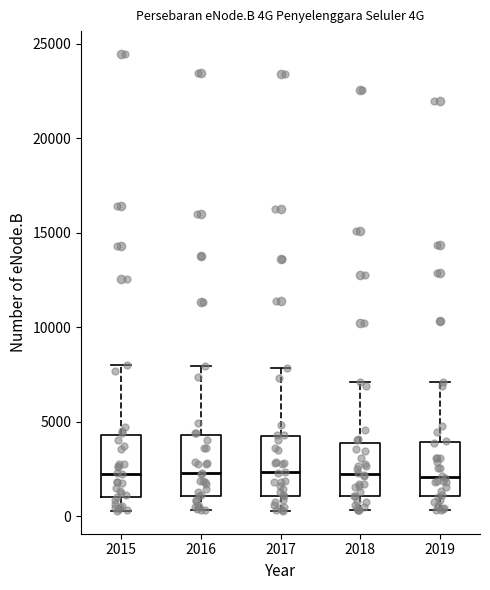

Where does the upper whisker of the box at x = 2019 end on the y-axis? The values are not printed on the chart, so give them approximately, as read against the axis.

7000